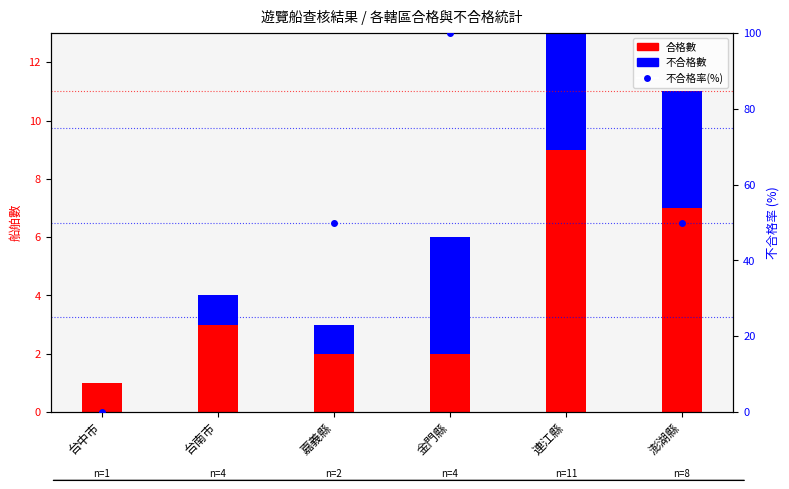

Reading left to right, transcribe all the data shown in this chart.

合格數: 1.0	3.0	2.0	2.0	9.0	7.0
不合格數: 0.0	1.0	1.0	4.0	9.0	4.0
不合格率(%): 0.0	25.0	50.0	100.0	81.8	50.0